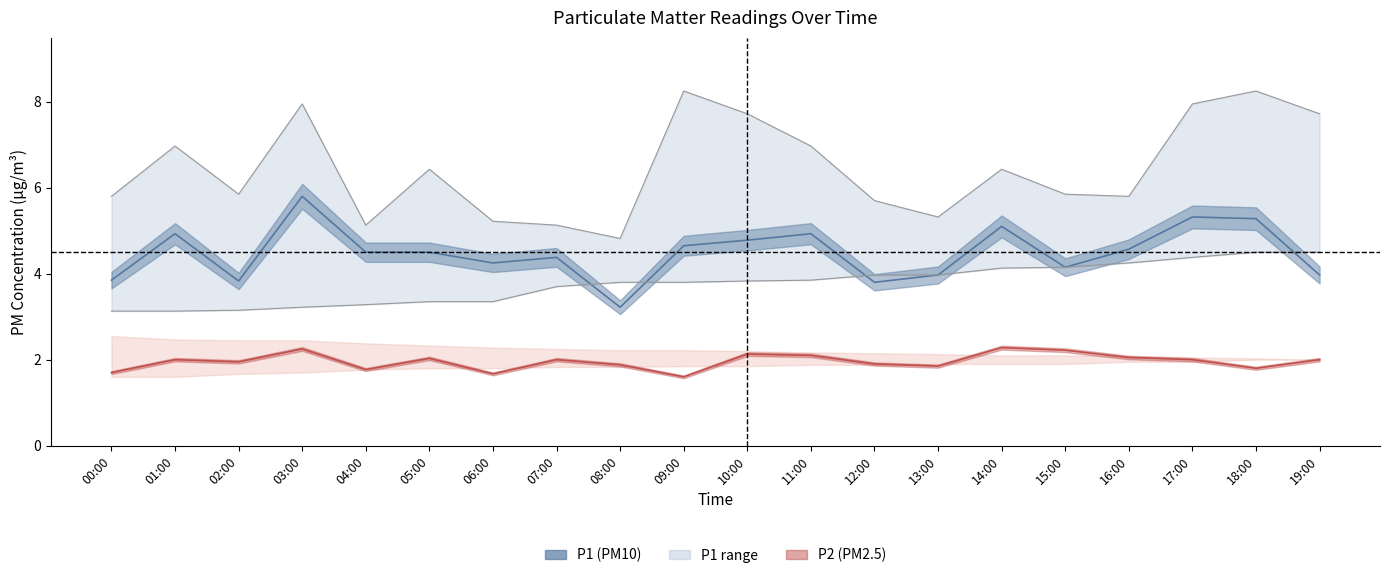

Reading left to right, list all the values displayed in this chart.

P1: 3.9	4.9	3.8	5.8	4.5	4.5	4.2	4.4	3.2	4.7	4.8	4.9	3.8	4.0	5.1	4.2	4.6	5.3	5.3	4.0
P2: 1.7	2.0	1.9	2.2	1.8	2.0	1.7	2.0	1.9	1.6	2.1	2.1	1.9	1.9	2.3	2.2	2.0	2.0	1.8	2.0